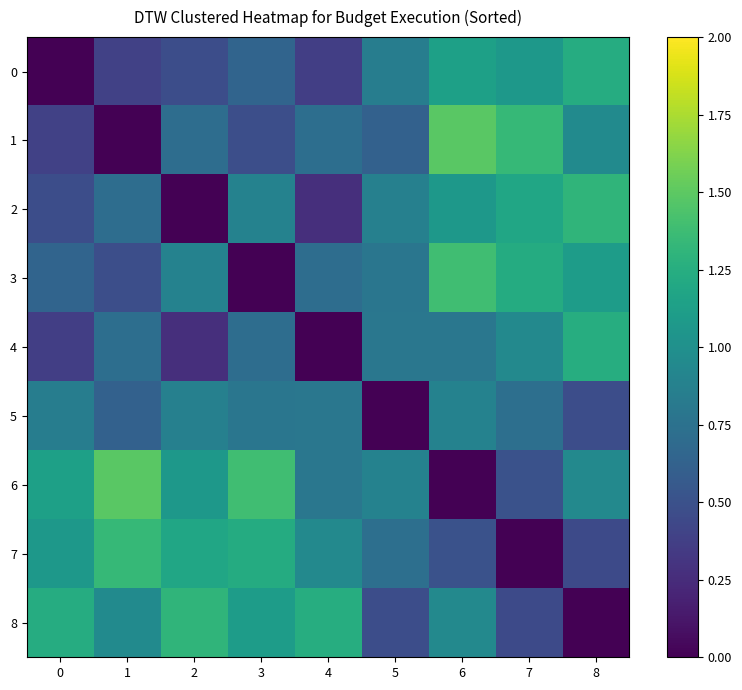

Reading left to right, list all the values displayed in this chart.

0: 0=0.0	1=0.4	2=0.5	3=0.6	4=0.4	5=0.8	6=1.1	7=1.1	8=1.2
1: 0=0.4	1=0.0	2=0.7	3=0.5	4=0.7	5=0.6	6=1.5	7=1.3	8=1.0
2: 0=0.5	1=0.7	2=0.0	3=0.9	4=0.3	5=0.9	6=1.1	7=1.2	8=1.3
3: 0=0.6	1=0.5	2=0.9	3=0.0	4=0.7	5=0.8	6=1.4	7=1.2	8=1.1
4: 0=0.4	1=0.7	2=0.3	3=0.7	4=0.0	5=0.8	6=0.8	7=0.9	8=1.2
5: 0=0.8	1=0.6	2=0.9	3=0.8	4=0.8	5=0.0	6=0.9	7=0.7	8=0.5
6: 0=1.1	1=1.5	2=1.1	3=1.4	4=0.8	5=0.9	6=0.0	7=0.5	8=0.9
7: 0=1.1	1=1.3	2=1.2	3=1.2	4=0.9	5=0.7	6=0.5	7=0.0	8=0.5
8: 0=1.2	1=1.0	2=1.3	3=1.1	4=1.2	5=0.5	6=0.9	7=0.5	8=0.0